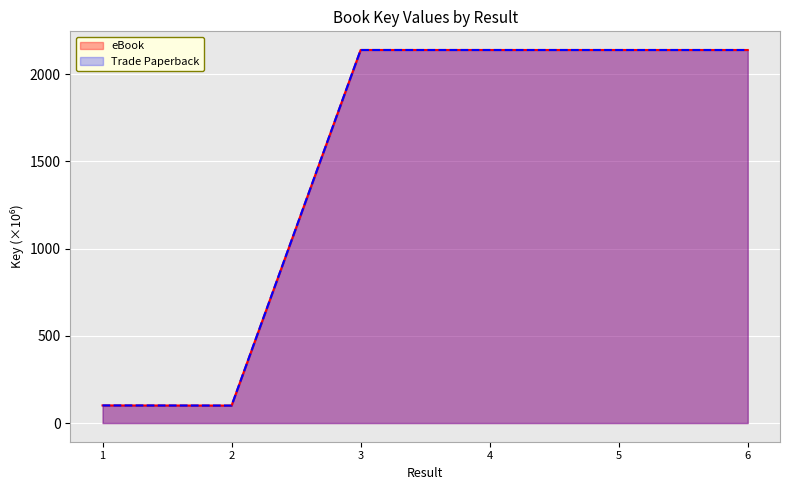

How many values in the Trade Paperback series exceed 2137?

4